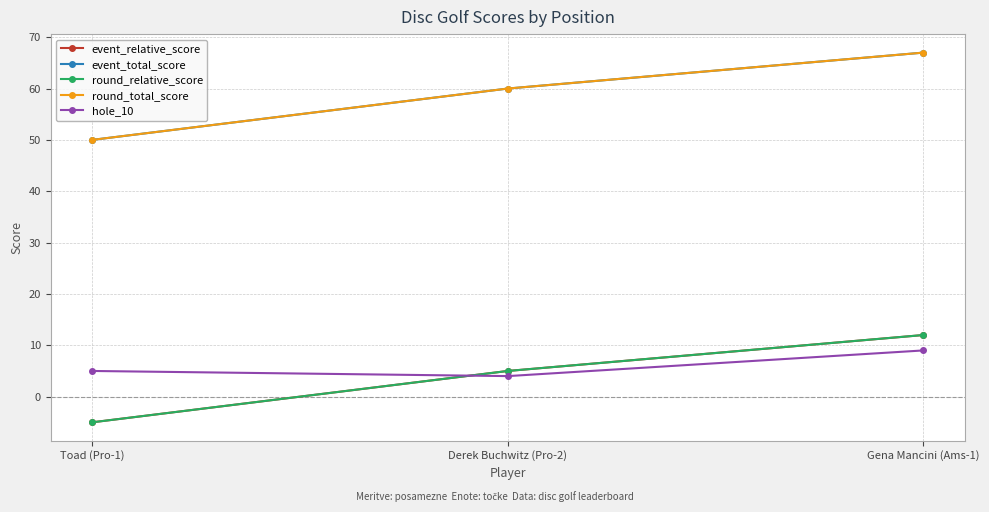

How many lines are shown in the chart?

5